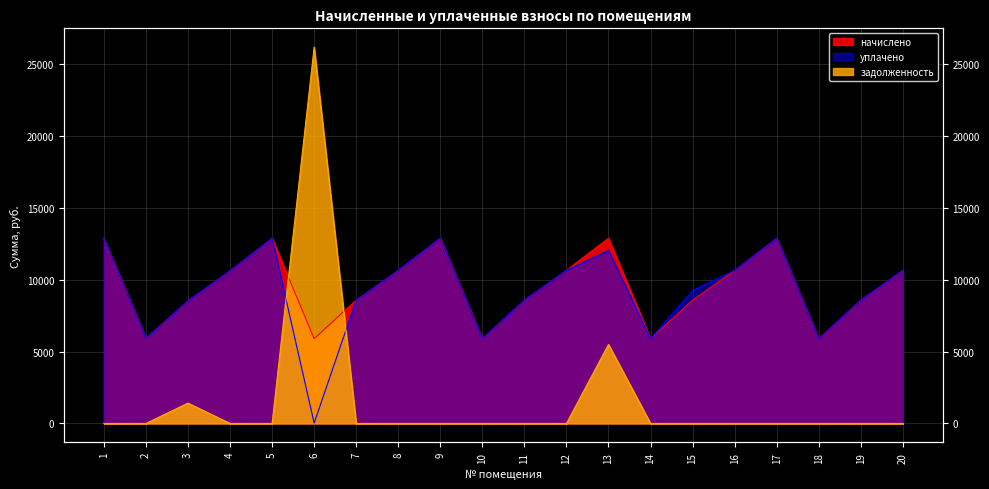

Reading left to right, extract all data points from this chart.

начислено: 1=12867.1	2=5928.5	3=8528.4	4=10615.0	5=12883.7	6=5895.5	7=8578.1	8=10648.1	9=12883.7	10=5895.4	11=8578.1	12=10648.1	13=12883.7	14=5895.4	15=8578.1	16=10648.2	17=12883.7	18=5895.4	19=8578.1	20=10648.1
уплачено: 1=12867.1	2=5928.5	3=8528.4	4=10615.0	5=12883.7	6=29.6	7=8578.1	8=10648.1	9=12883.7	10=5895.4	11=8578.1	12=10648.1	13=12032.0	14=5895.4	15=9241.1	16=10648.2	17=12883.7	18=5895.4	19=8578.1	20=10648.1
задолженность: 1=0.0	2=0.0	3=1415.0	4=0.0	5=0.0	6=26167.5	7=0.0	8=0.0	9=0.0	10=0.0	11=0.0	12=0.0	13=5493.4	14=0.0	15=0.0	16=0.0	17=0.0	18=0.0	19=0.0	20=0.0